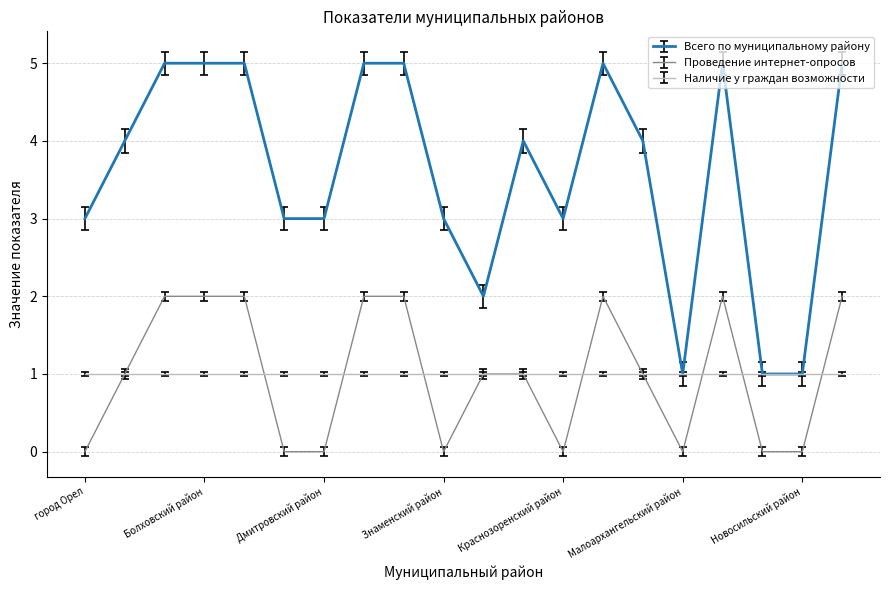

Does the chart have visible grid lines?

Yes